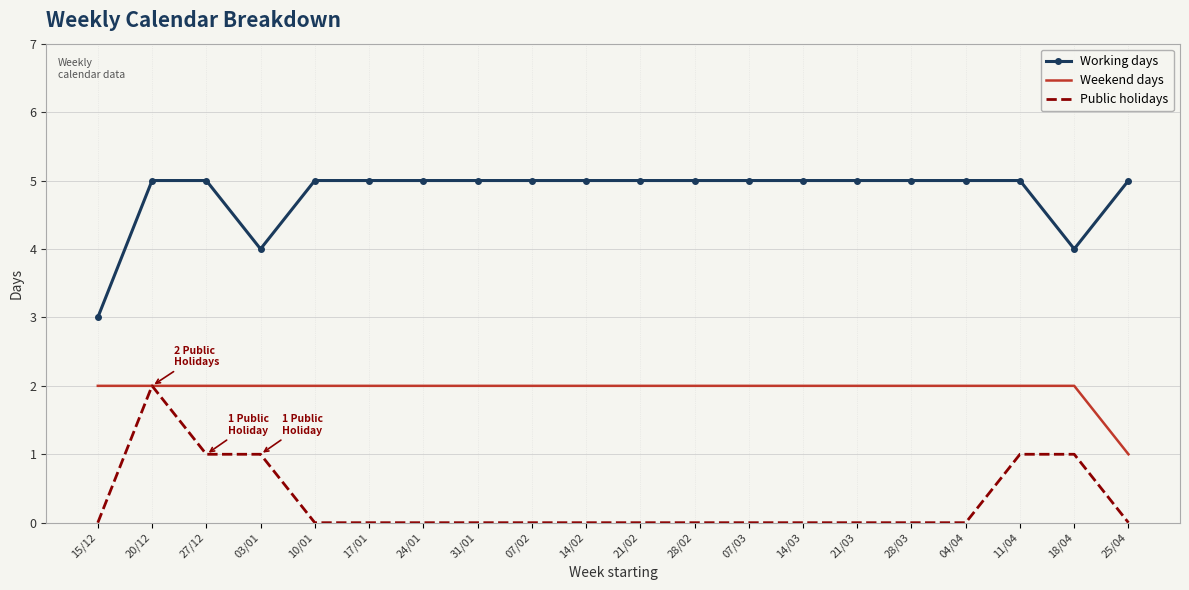

Which series changed the most between 27/12 and 04/04?

Public holidays